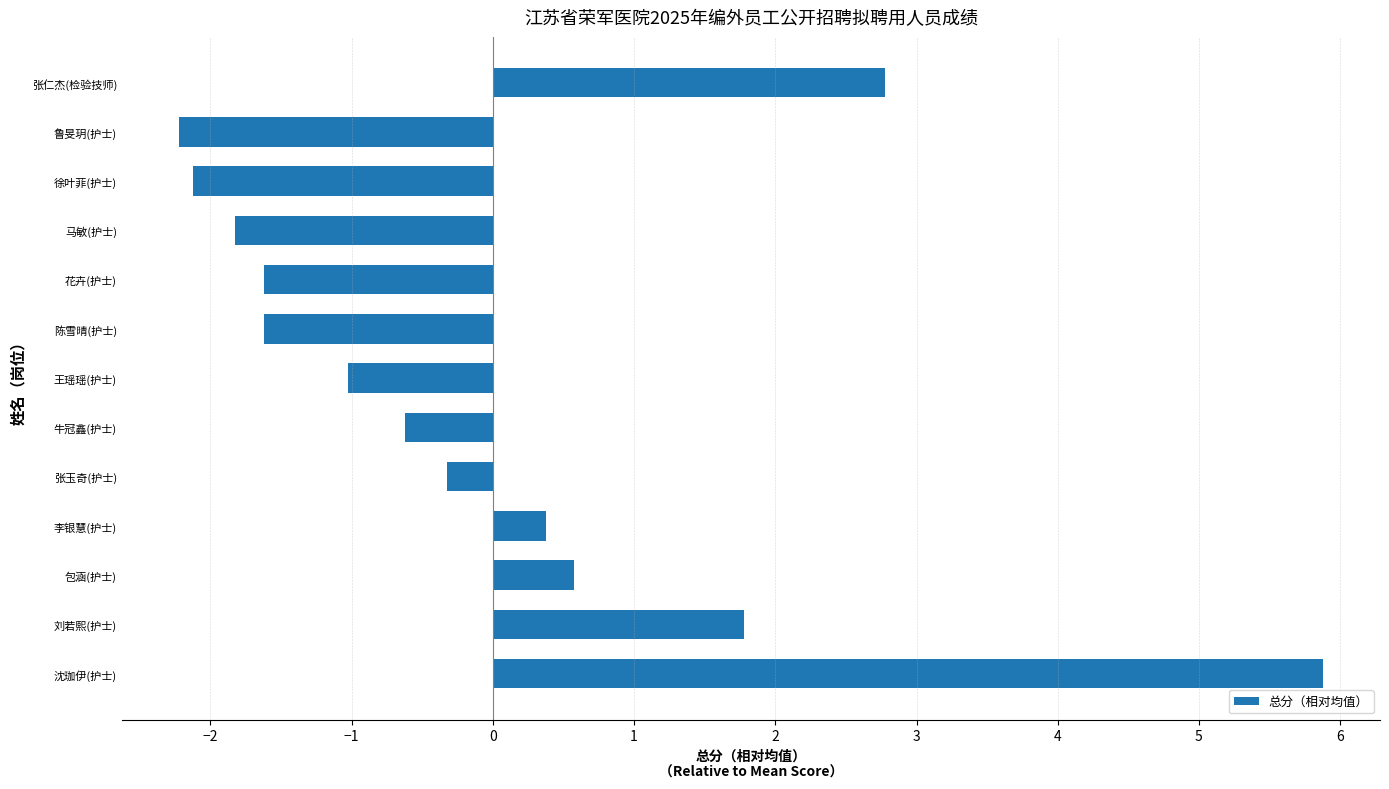

At which category does the chart reach its minimum across all series?

鲁旻玥(护士)